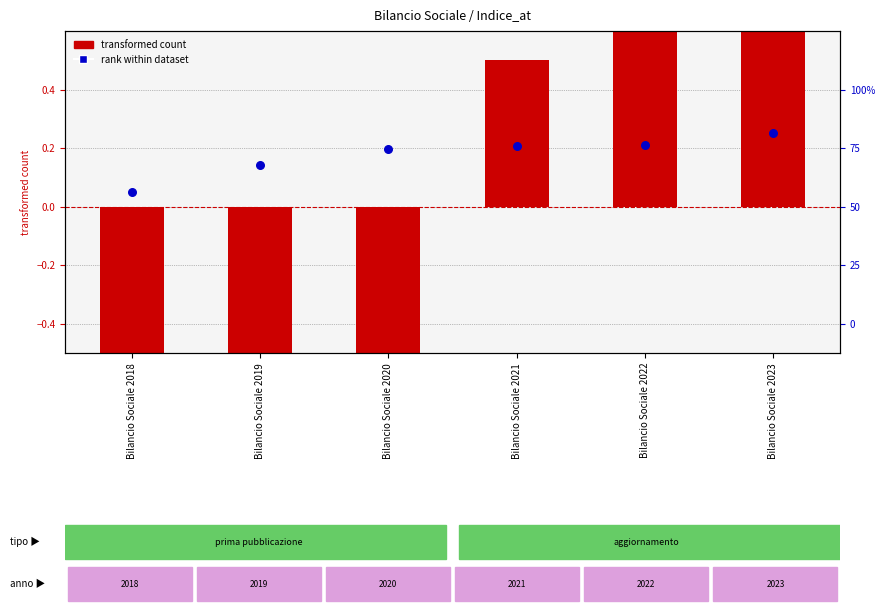

What is the total value across all series at Bilancio Sociale 2021?

0.7